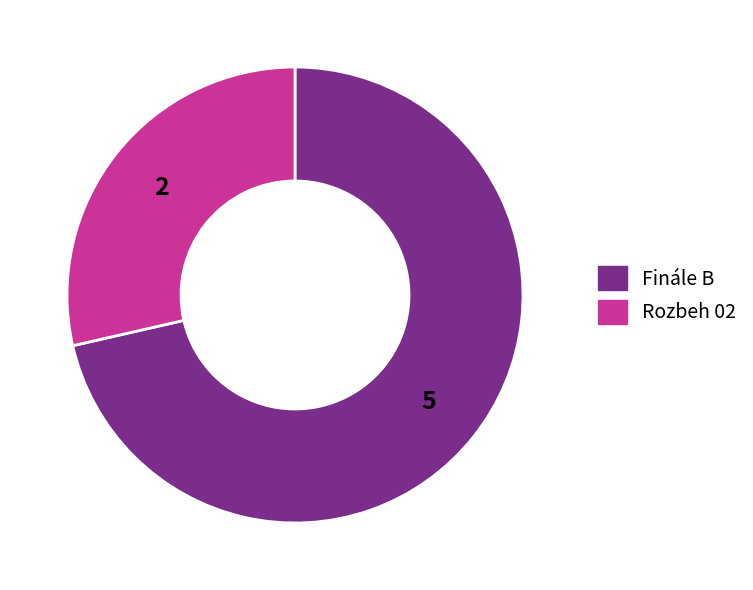

What is the ratio of the value at Finále B to the value at Rozbeh 02?

2.5